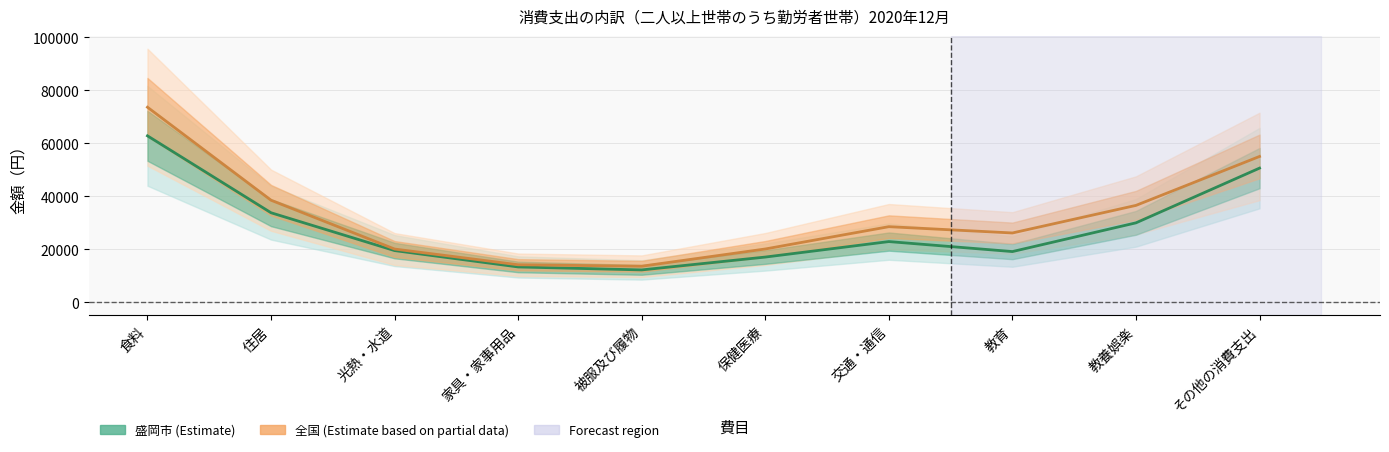

Is the value of 盛岡市 at 交通・通信 greater than the value of 全国 at 住居?

No